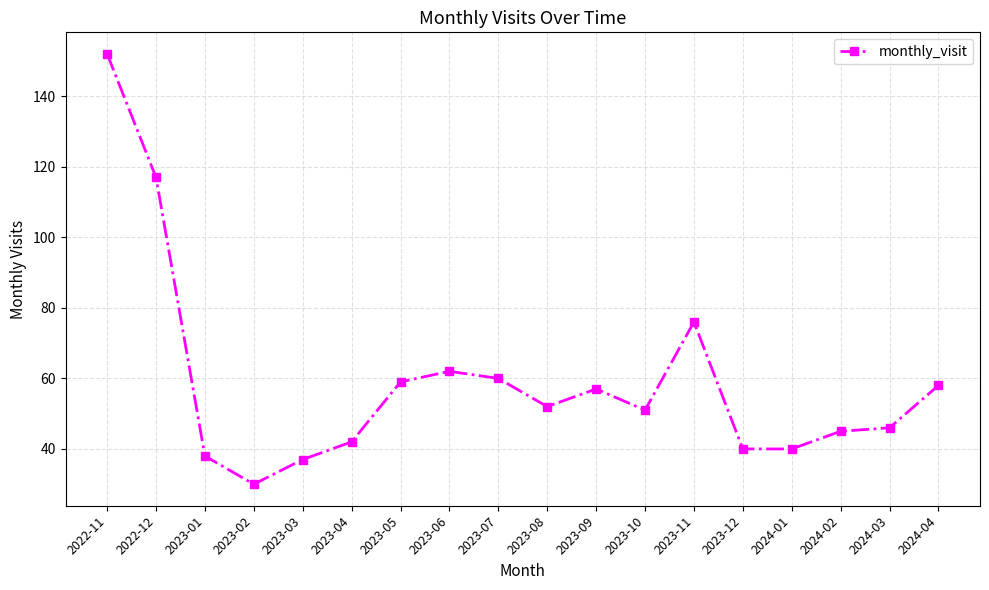

Is it true that the value at 2023-11 is 115?

False